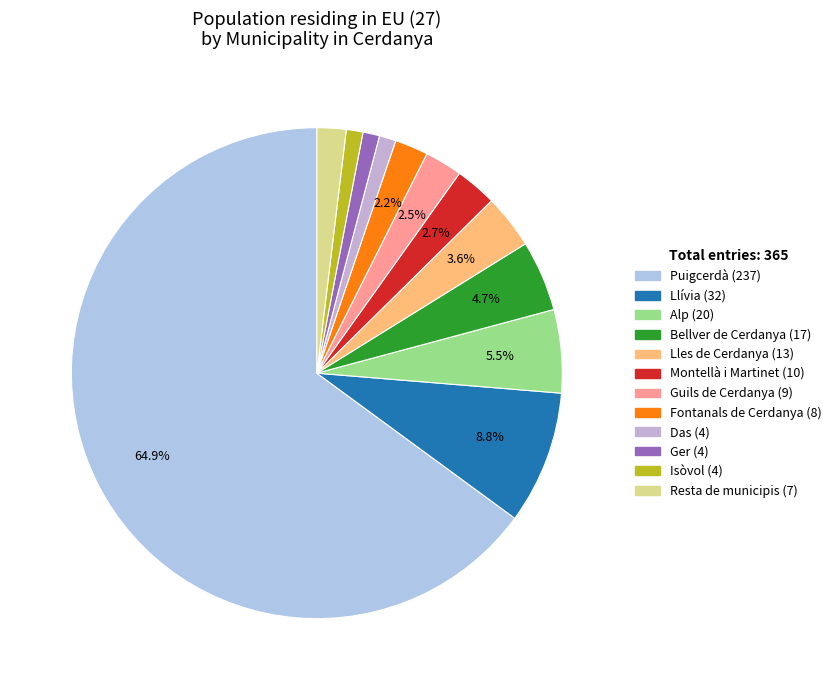

To the nearest percent, what is the difference between the Isòvol (4) and Bellver de Cerdanya (17) slice percentages?

4%